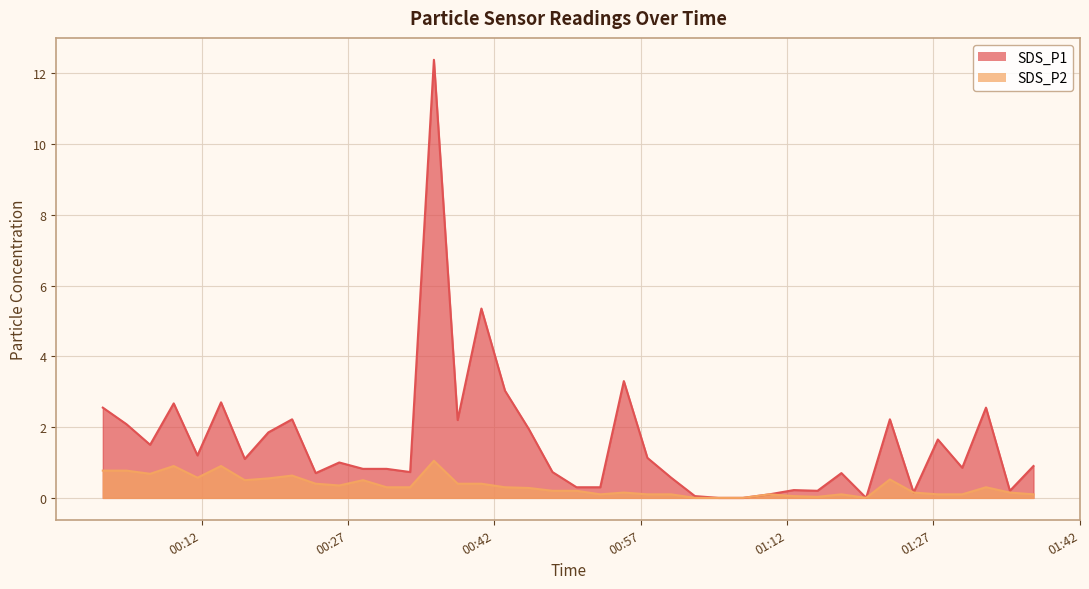

Reading right to left, transcribe all the data shown in this chart.

SDS_P1: 2023/08/02 01:37:16=0.9	2023/08/02 01:34:51=0.2	2023/08/02 01:32:24=2.5	2023/08/02 01:29:58=0.8	2023/08/02 01:27:28=1.6	2023/08/02 01:24:59=0.1	2023/08/02 01:22:33=2.2	2023/08/02 01:20:07=0.0	2023/08/02 01:17:35=0.7	2023/08/02 01:15:08=0.2	2023/08/02 01:12:42=0.2	2023/08/02 01:10:12=0.1	2023/08/02 01:07:30=0.0	2023/08/02 01:04:59=0.0	2023/08/02 01:02:34=0.1	2023/08/02 01:00:08=0.6	2023/08/02 00:57:42=1.1	2023/08/02 00:55:17=3.3	2023/08/02 00:52:52=0.3	2023/08/02 00:50:26=0.3	2023/08/02 00:47:58=0.7	2023/08/02 00:45:32=1.9	2023/08/02 00:43:06=3.0	2023/08/02 00:40:41=5.3	2023/08/02 00:38:15=2.2	2023/08/02 00:35:49=12.4	2023/08/02 00:33:23=0.7	2023/08/02 00:30:58=0.8	2023/08/02 00:28:33=0.8	2023/08/02 00:26:07=1.0	2023/08/02 00:23:42=0.7	2023/08/02 00:21:17=2.2	2023/08/02 00:18:51=1.9	2023/08/02 00:16:26=1.1	2023/08/02 00:14:00=2.7	2023/08/02 00:11:35=1.2	2023/08/02 00:09:09=2.7	2023/08/02 00:06:44=1.5	2023/08/02 00:04:19=2.1	2023/08/02 00:01:53=2.5
SDS_P2: 2023/08/02 01:37:16=0.1	2023/08/02 01:34:51=0.1	2023/08/02 01:32:24=0.3	2023/08/02 01:29:58=0.1	2023/08/02 01:27:28=0.1	2023/08/02 01:24:59=0.1	2023/08/02 01:22:33=0.5	2023/08/02 01:20:07=0.0	2023/08/02 01:17:35=0.1	2023/08/02 01:15:08=0.0	2023/08/02 01:12:42=0.1	2023/08/02 01:10:12=0.1	2023/08/02 01:07:30=0.0	2023/08/02 01:04:59=0.0	2023/08/02 01:02:34=0.0	2023/08/02 01:00:08=0.1	2023/08/02 00:57:42=0.1	2023/08/02 00:55:17=0.1	2023/08/02 00:52:52=0.1	2023/08/02 00:50:26=0.2	2023/08/02 00:47:58=0.2	2023/08/02 00:45:32=0.3	2023/08/02 00:43:06=0.3	2023/08/02 00:40:41=0.4	2023/08/02 00:38:15=0.4	2023/08/02 00:35:49=1.1	2023/08/02 00:33:23=0.3	2023/08/02 00:30:58=0.3	2023/08/02 00:28:33=0.5	2023/08/02 00:26:07=0.3	2023/08/02 00:23:42=0.4	2023/08/02 00:21:17=0.6	2023/08/02 00:18:51=0.6	2023/08/02 00:16:26=0.5	2023/08/02 00:14:00=0.9	2023/08/02 00:11:35=0.6	2023/08/02 00:09:09=0.9	2023/08/02 00:06:44=0.7	2023/08/02 00:04:19=0.8	2023/08/02 00:01:53=0.8